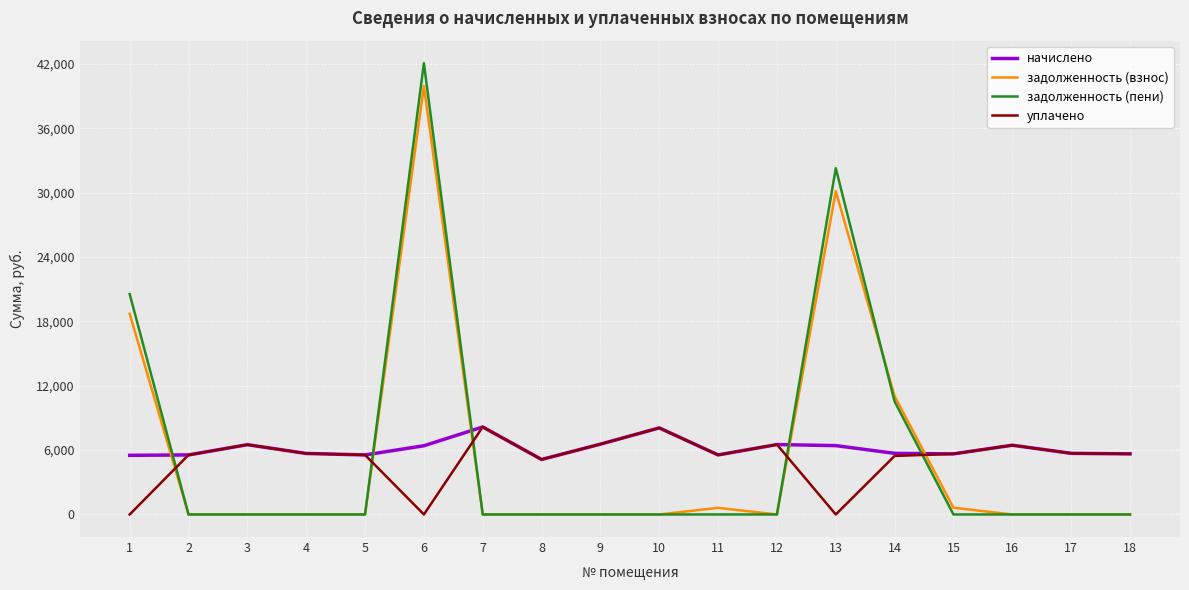

Does the chart have visible grid lines?

Yes